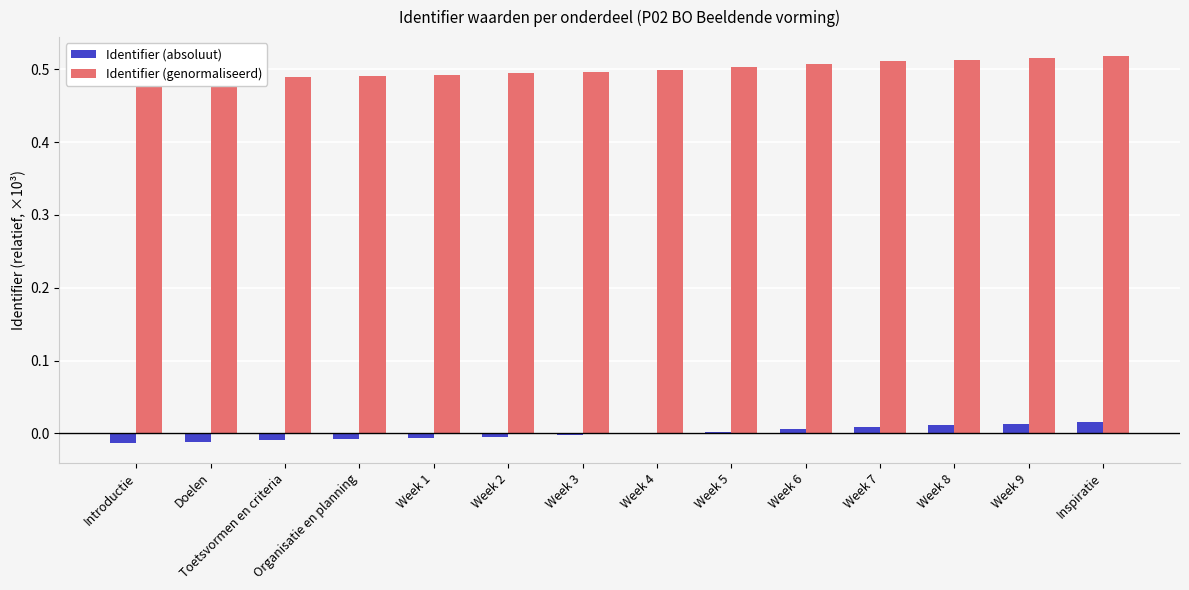

Is the value of Identifier (absoluut) at Week 8 greater than the value of Identifier (genormaliseerd) at Week 7?

No